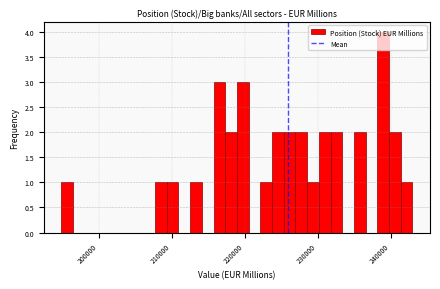

Read against the x-axis, roughly where is the centre of the tallest bar?

239000